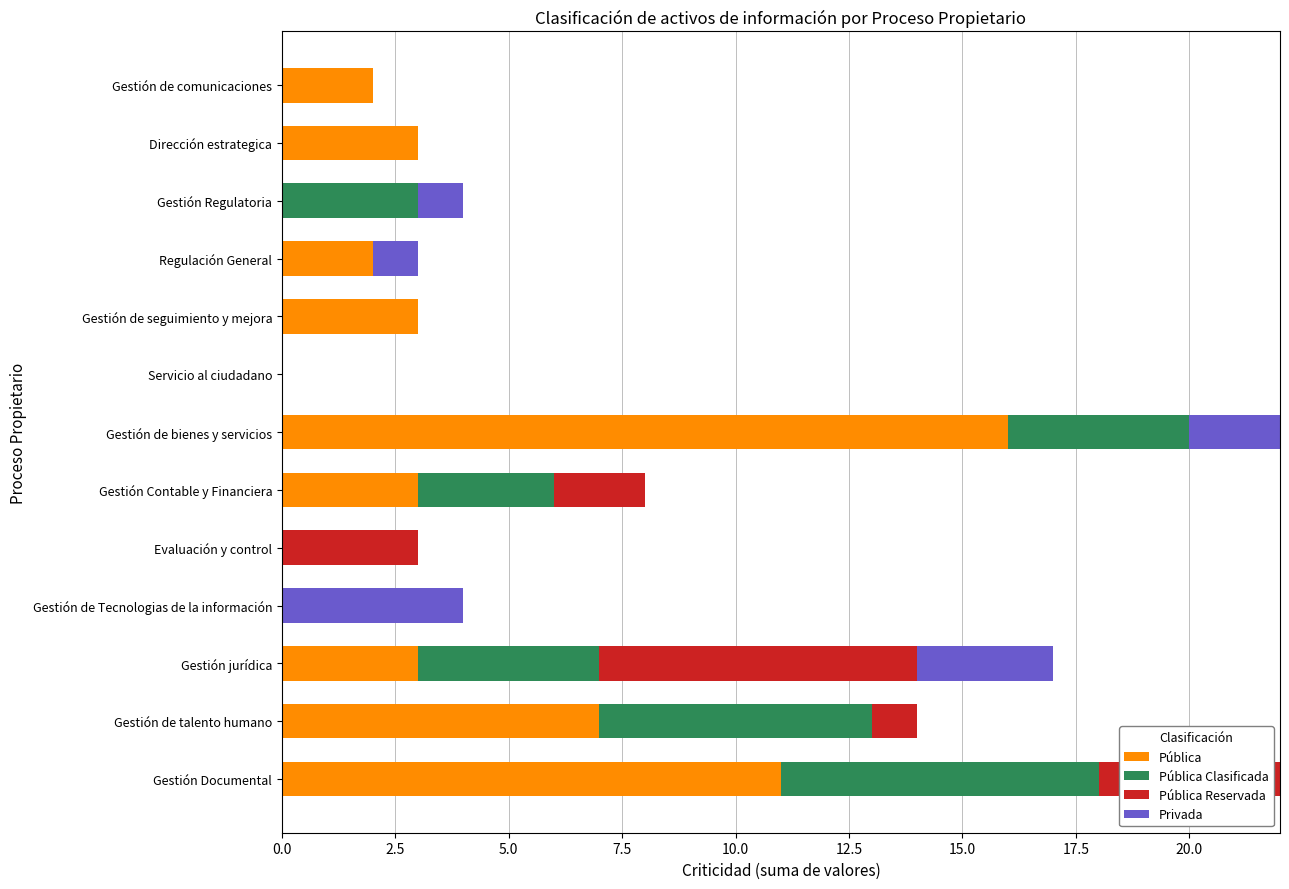

What is the sum of the Pública values at Gestión jurídica and Gestión de seguimiento y mejora?

6